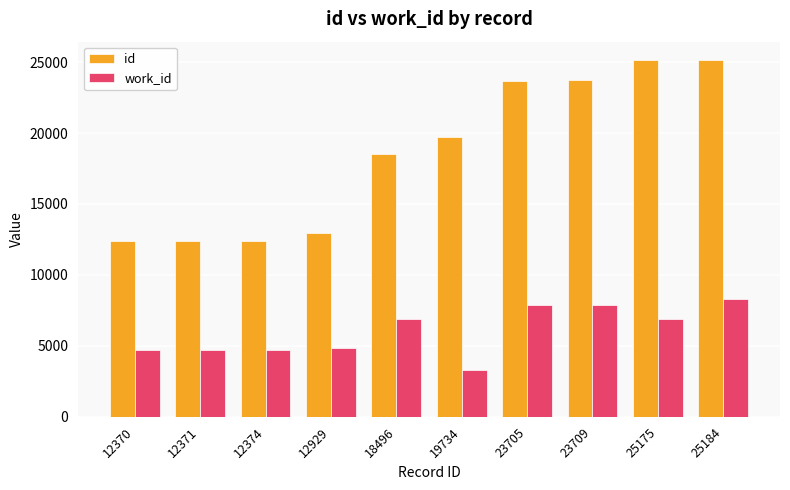

List the series in order of their overall mean, lowest first.

work_id, id